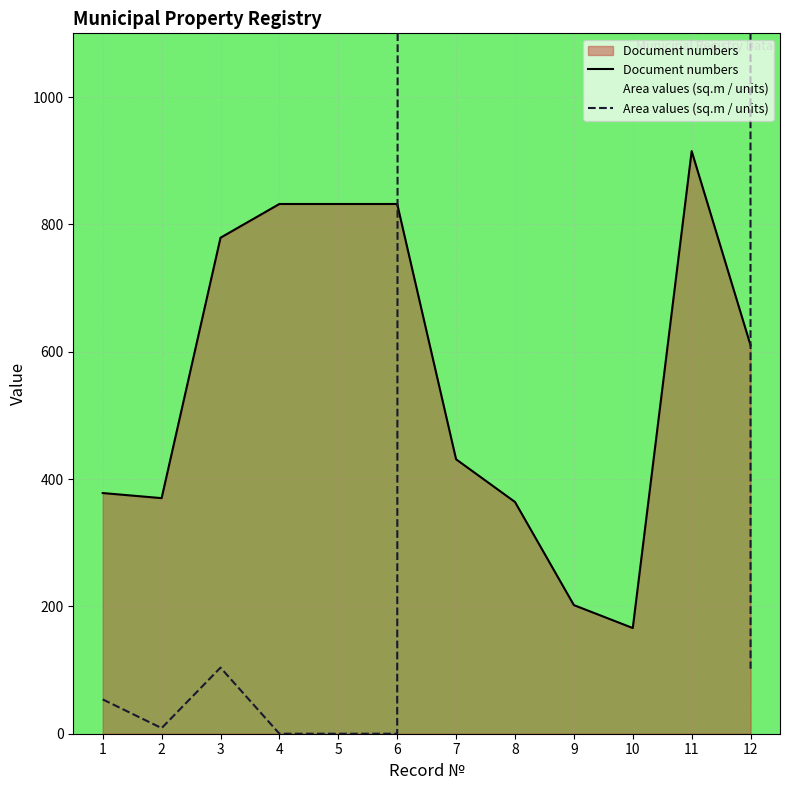

List the series in order of their peak value, lowest first.

Document numbers, Area values (sq.m / units)